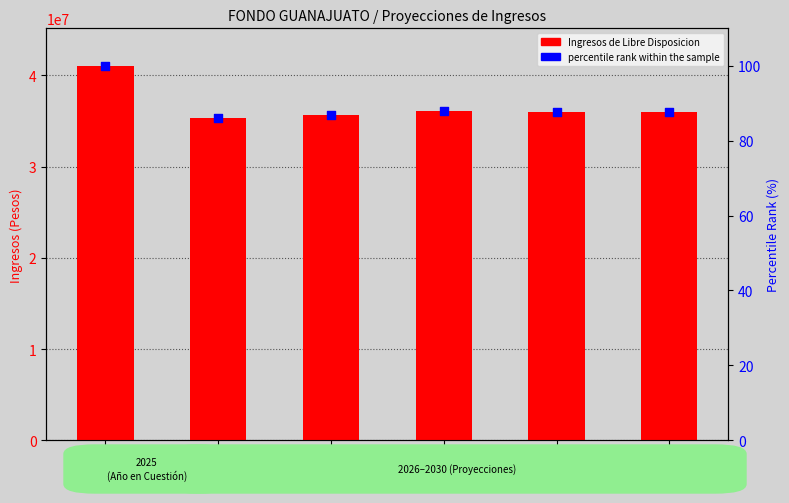

Which series has the largest total across all categories?

Ingresos de Libre Disposicion